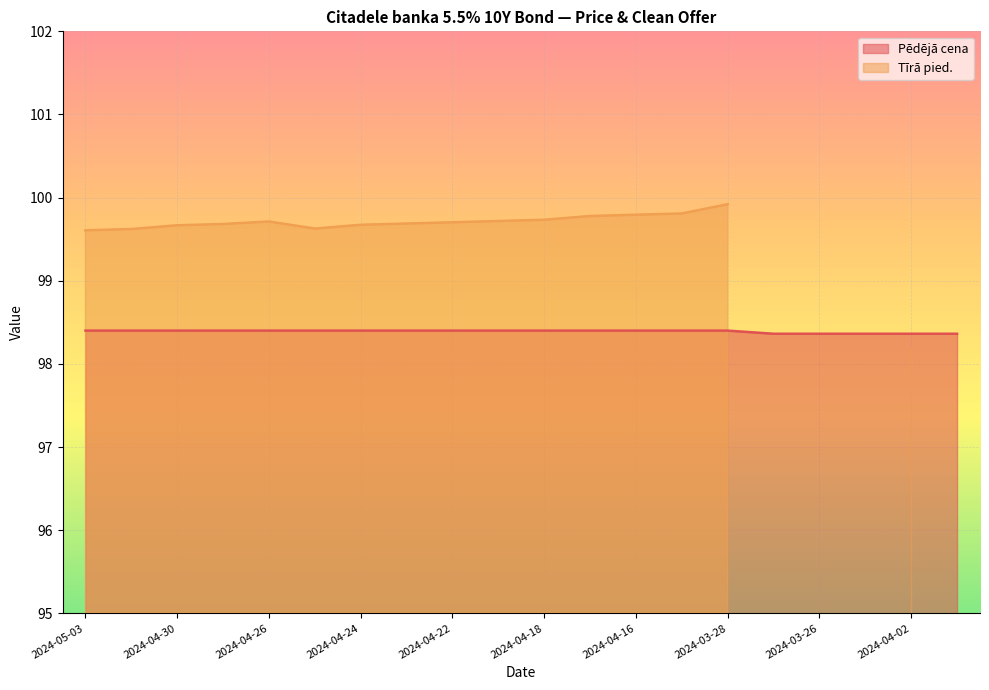

What is the highest value of the Pēdējā cena series?

98.4